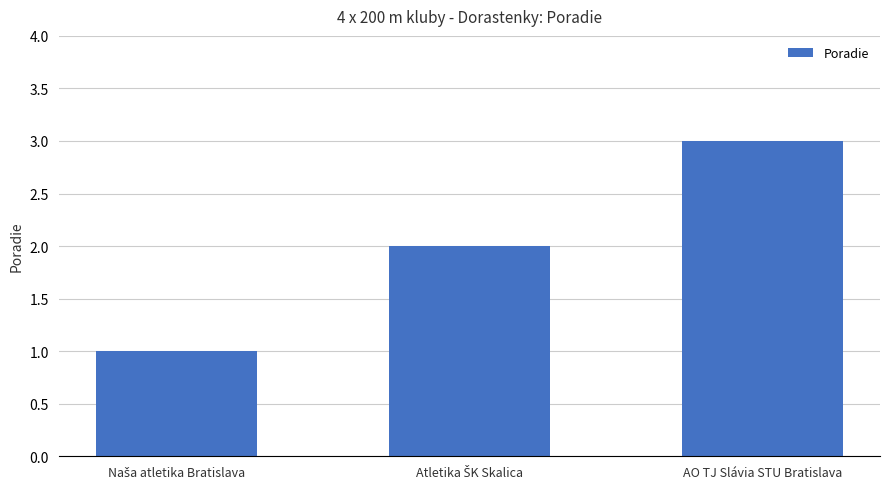

The chart shows a value of 2 at AO TJ Slávia STU Bratislava. True or false?

False